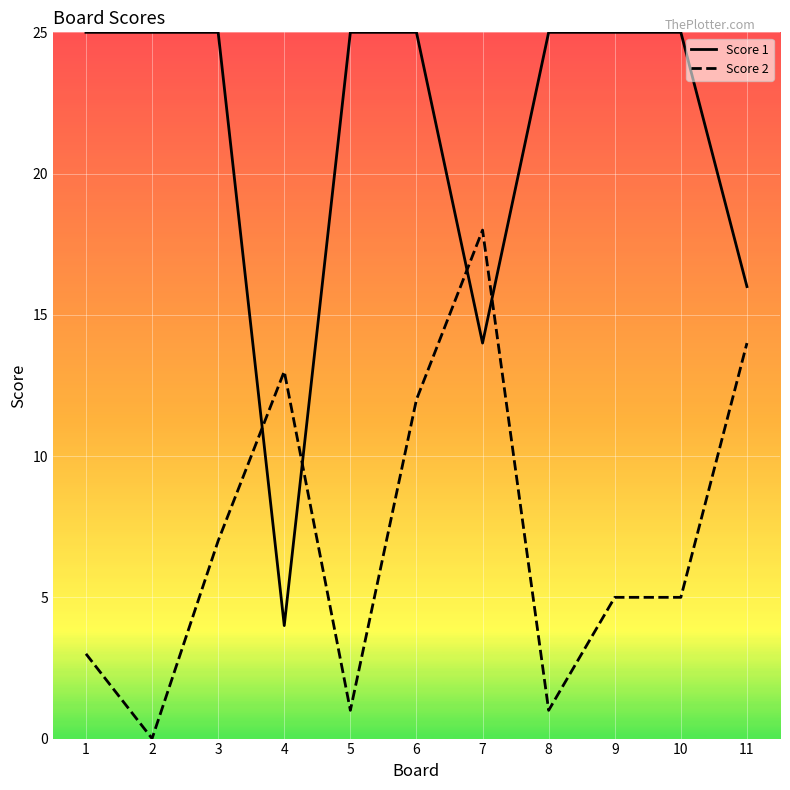

After their last crossing, which series has the higher values: Score 2 or Score 1?

Score 1